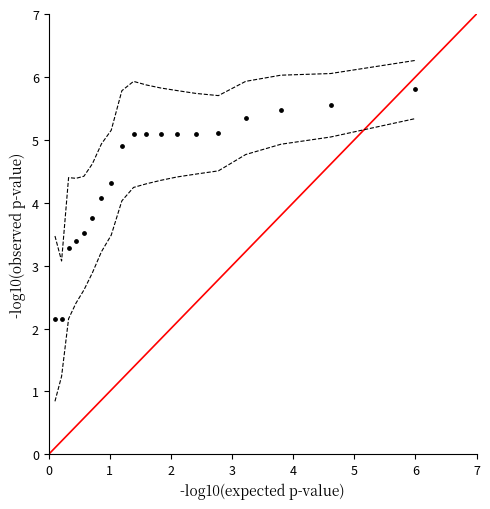

What is the range of Y values (max minus min)?

3.6